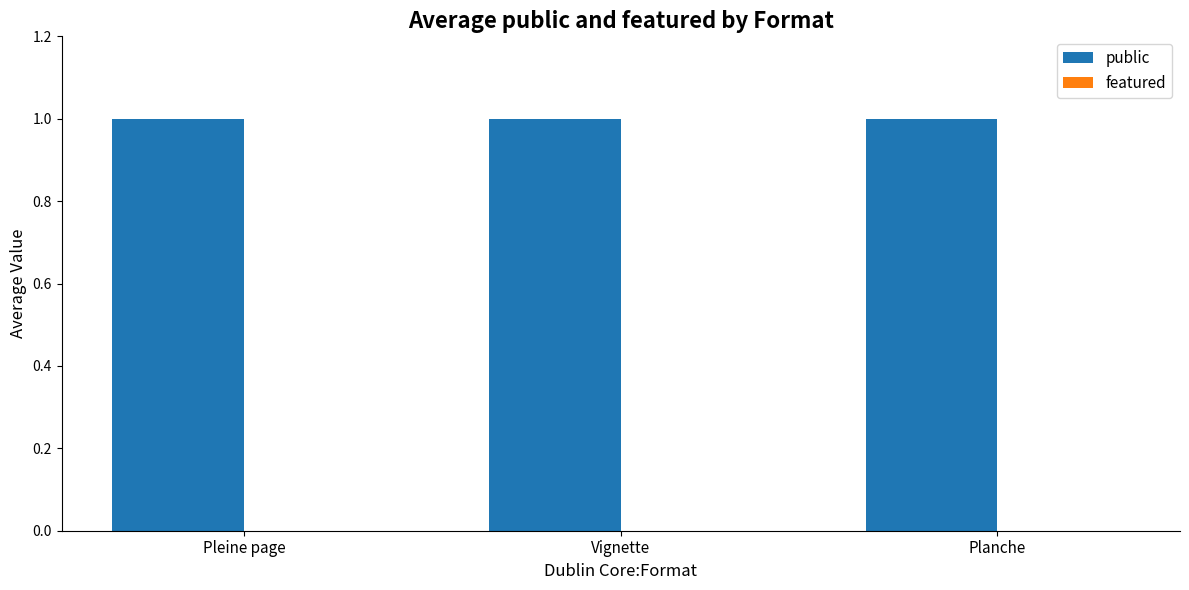

What is the sum of the public values at Planche and Pleine page?

2